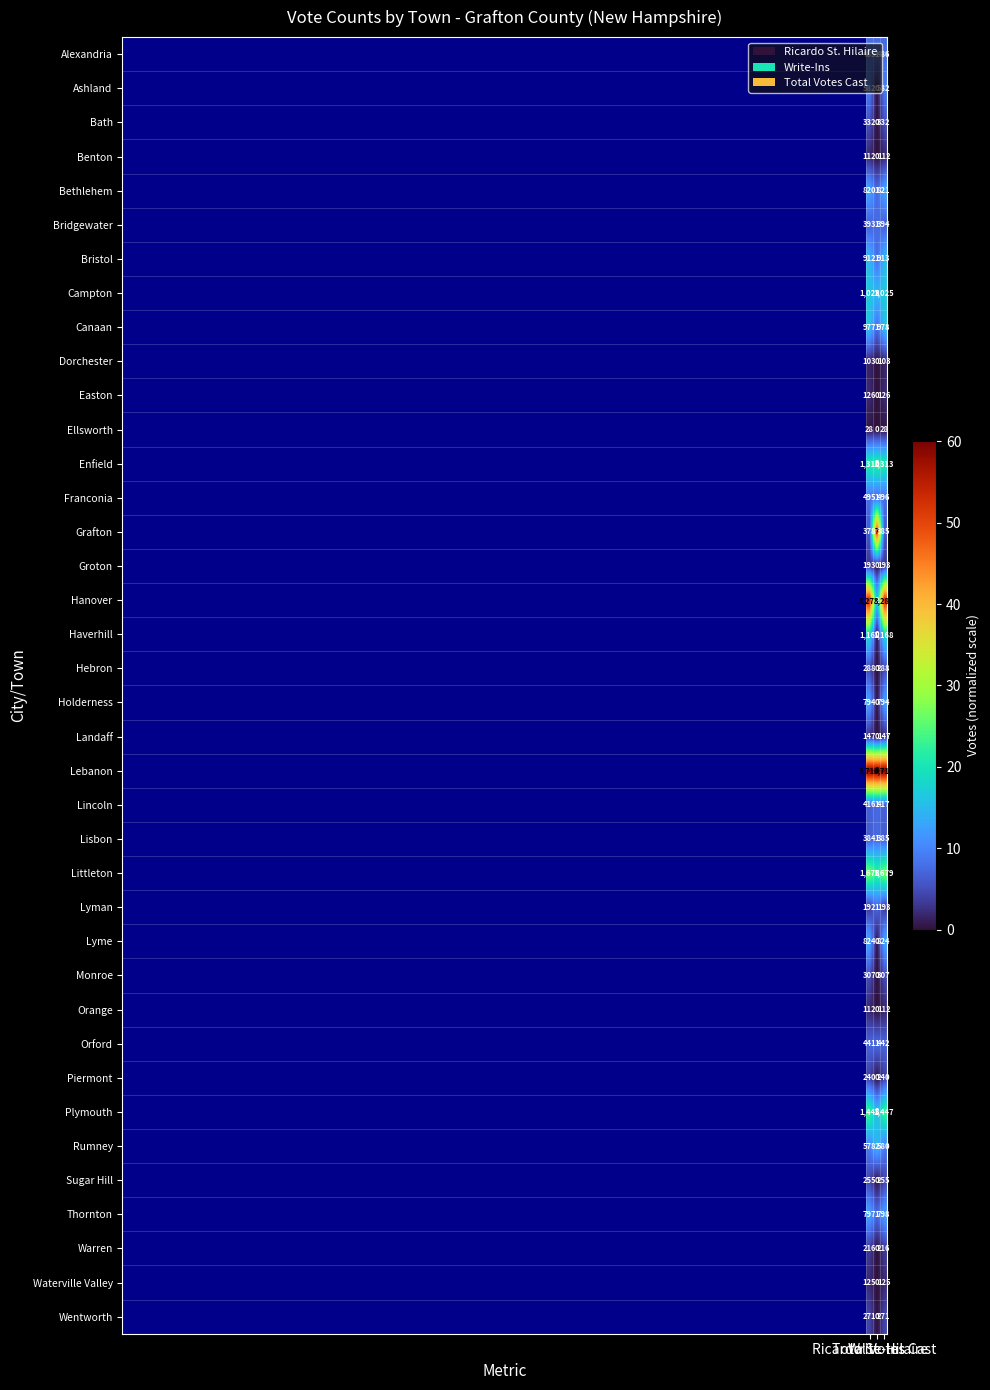

Which series has the widest spread of values?

Lebanon